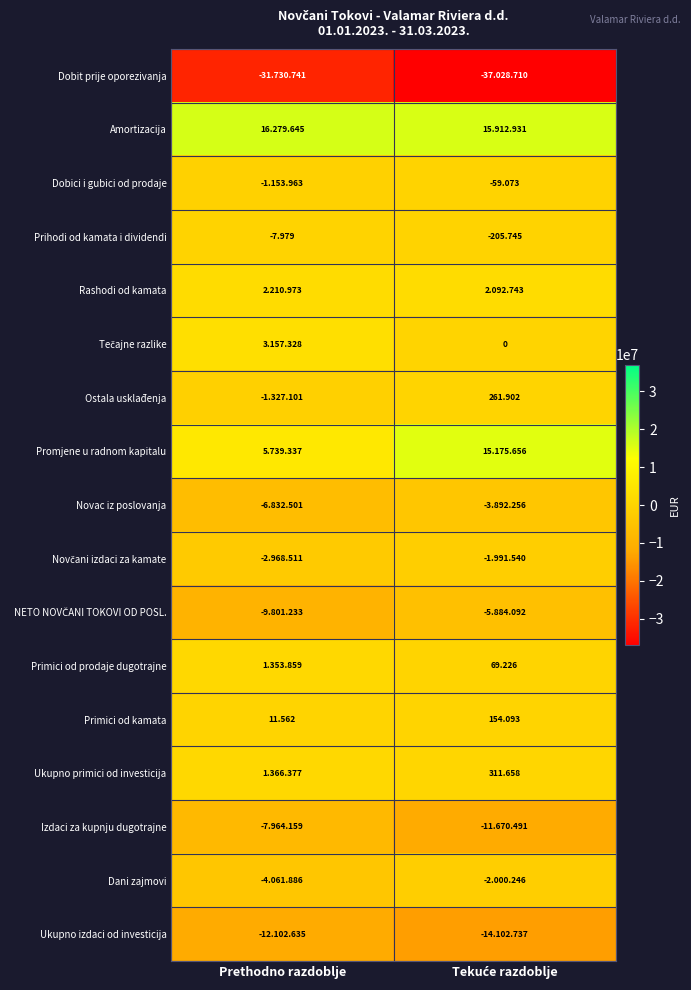

Is the value of Primici od prodaje dugotrajne at Tekuće razdoblje greater than the value of Prihodi od kamata i dividendi at Prethodno razdoblje?

Yes